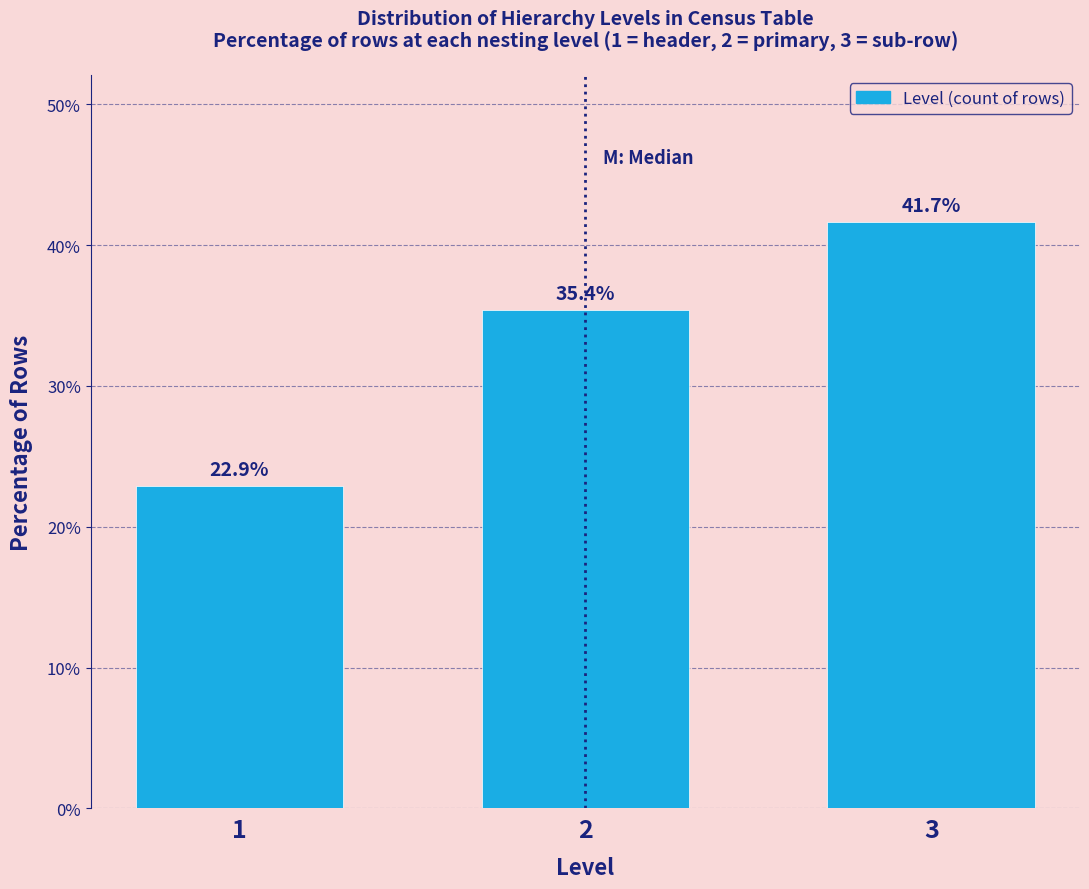

Reading left to right, what are all the values shown in this chart?

22.9	35.4	41.7